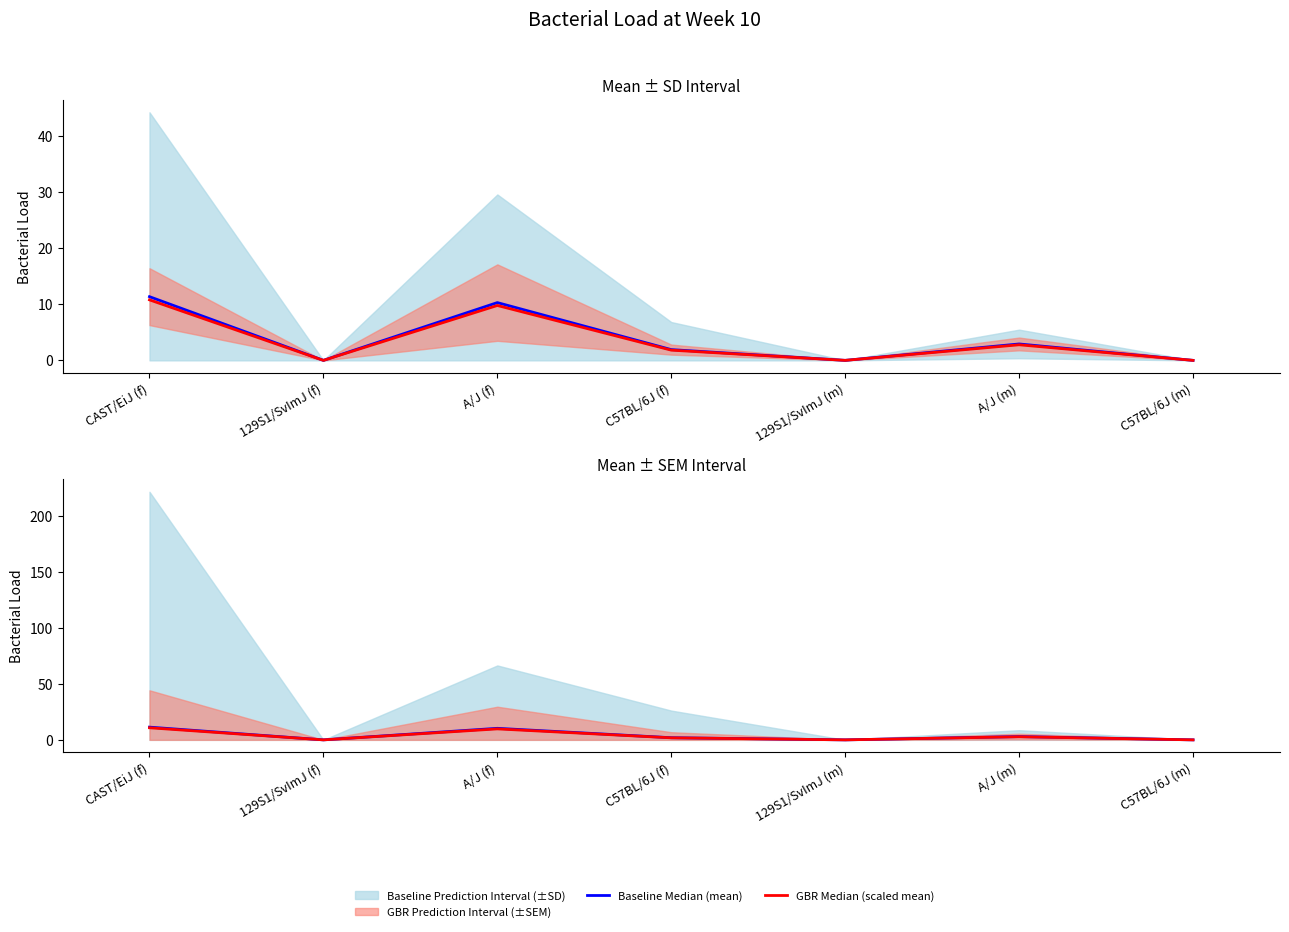

What is the sum of the GBR Median (scaled mean) values at C57BL/6J (f) and 129S1/SvImJ (f)?

1.8